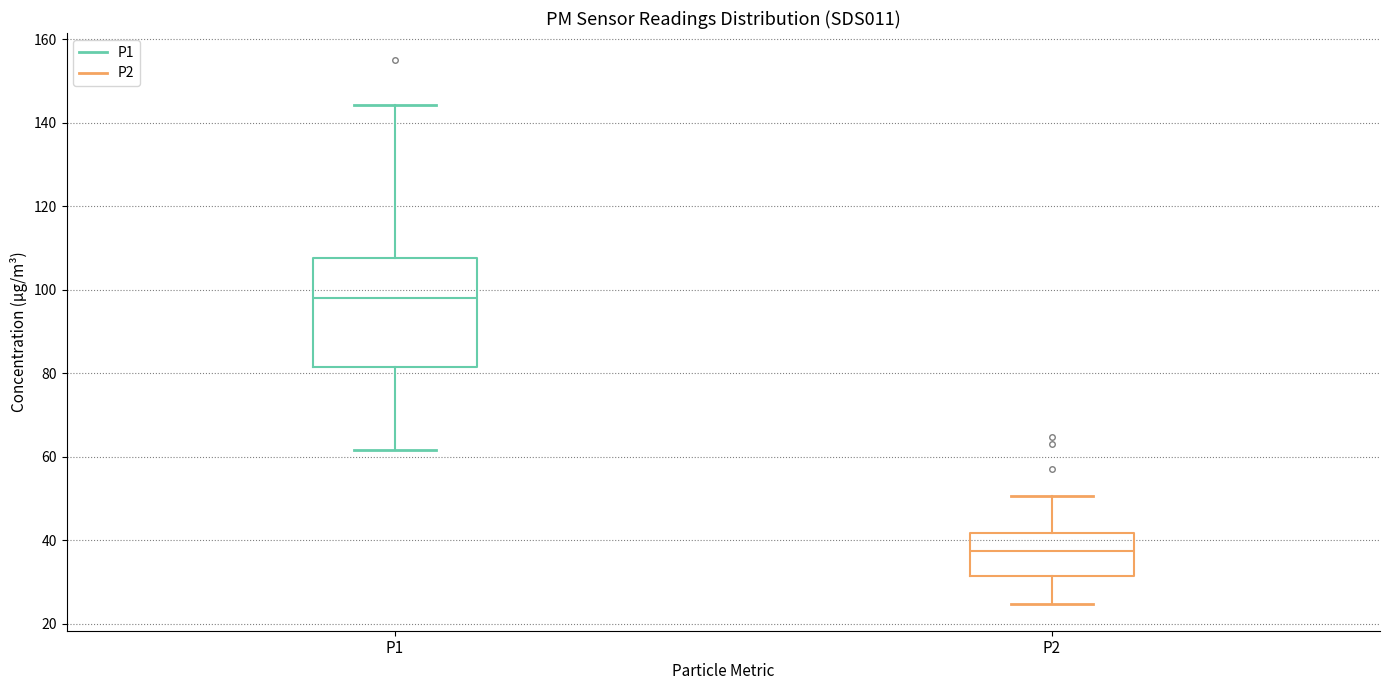

Reading left to right, transcribe this box plot: for each box, give where its median line is, the range the box spans, and where its two whiskers end, as read against the y-axis. The values are not printed on the chart, so give them approximately, as read against the axis.

P1: median 98, box 82 to 108, whiskers 62 to 144
P2: median 38, box 32 to 42, whiskers 24 to 50